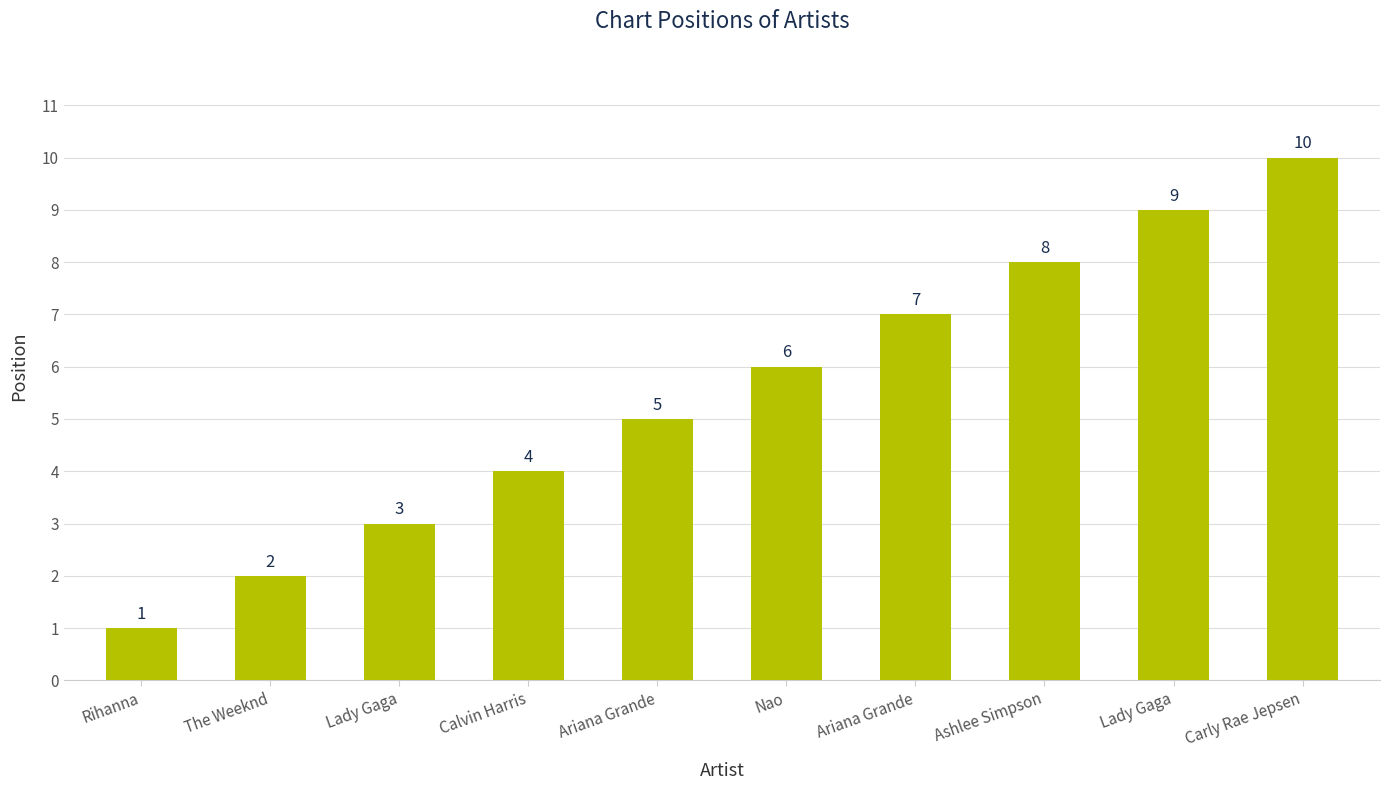

Rank the categories by value from highest to lowest.

Carly Rae Jepsen, Lady Gaga, Ashlee Simpson, Ariana Grande, Nao, Ariana Grande, Calvin Harris, Lady Gaga, The Weeknd, Rihanna